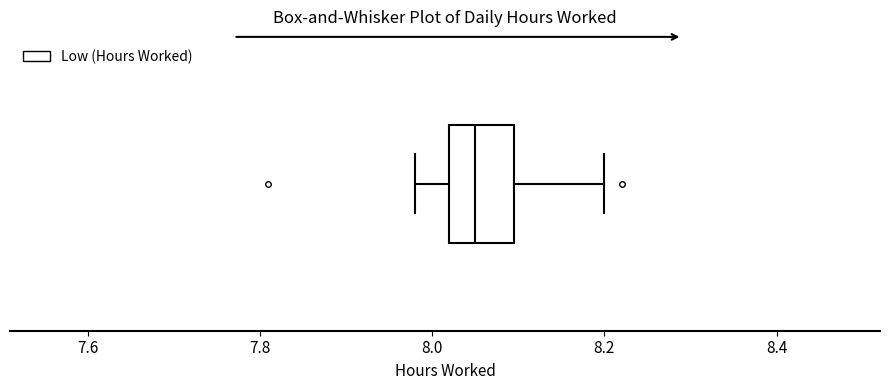

Transcribe this box plot: give where the median line is, the range the box spans, and where the two whiskers end, as read against the x-axis. The values are not printed on the chart, so give them approximately, as read against the axis.

median 8.06, box 8.02 to 8.10, whiskers 7.98 to 8.20